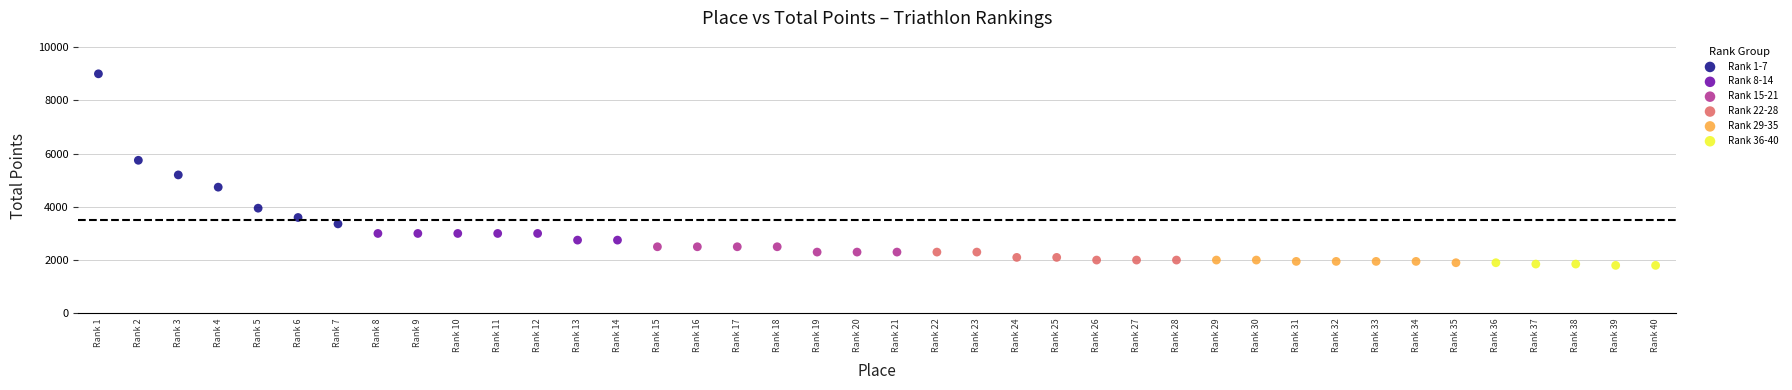

Which series reaches the maximum Y coordinate?

Rank 1-7